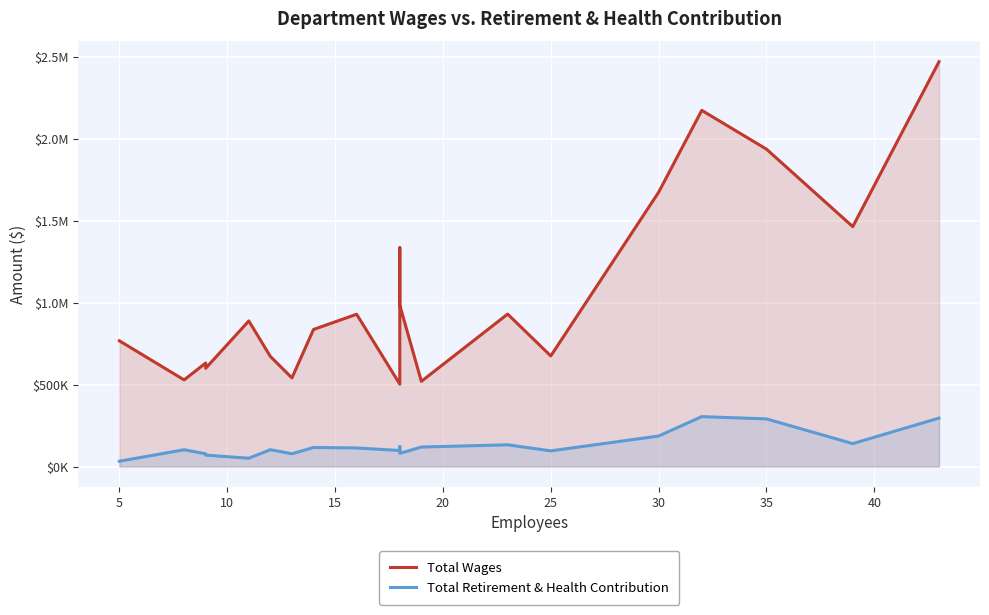

What are all the series names shown in the legend?

Total Wages, Total Retirement & Health Contribution